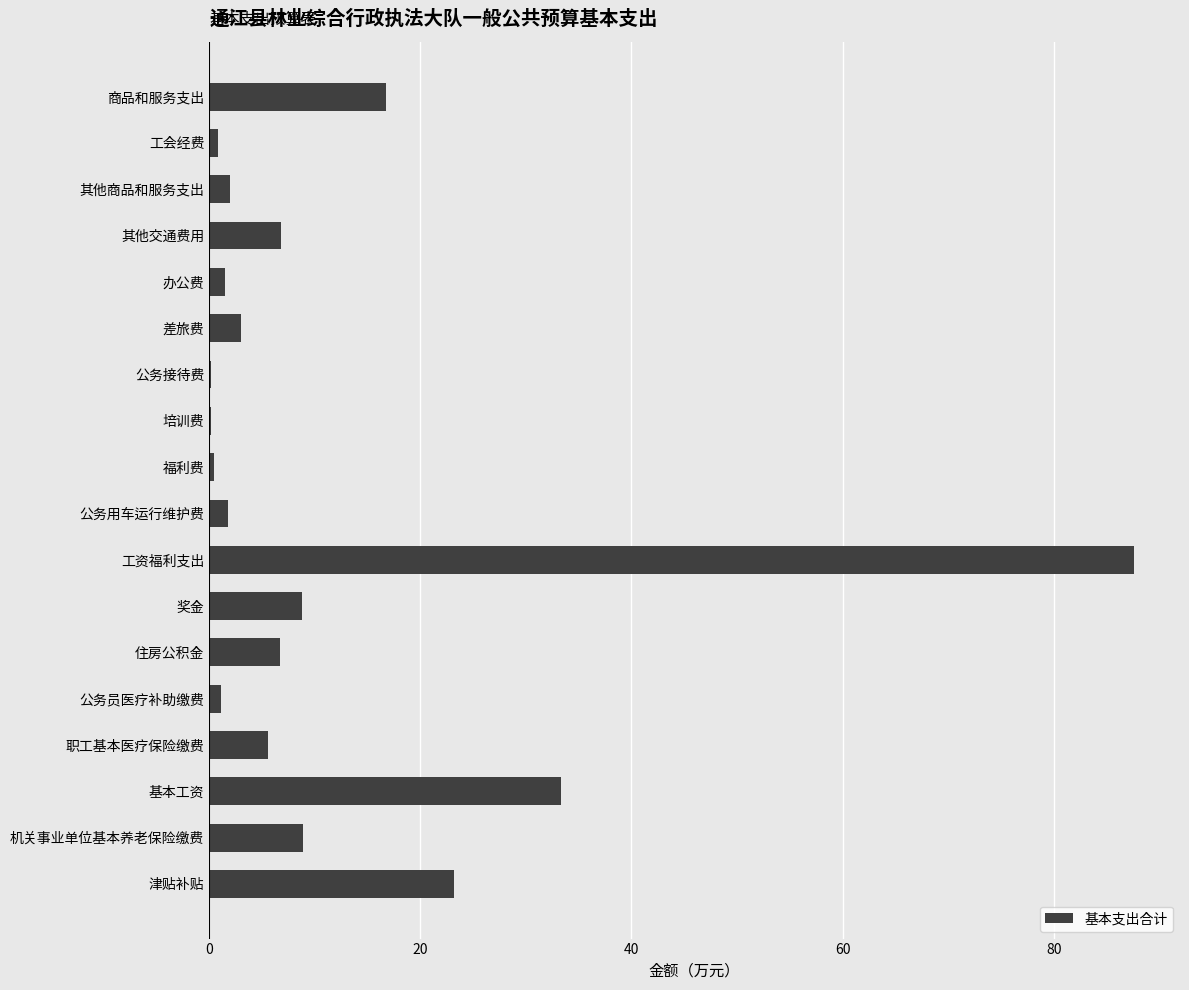

What is the sum of all values?

208.6